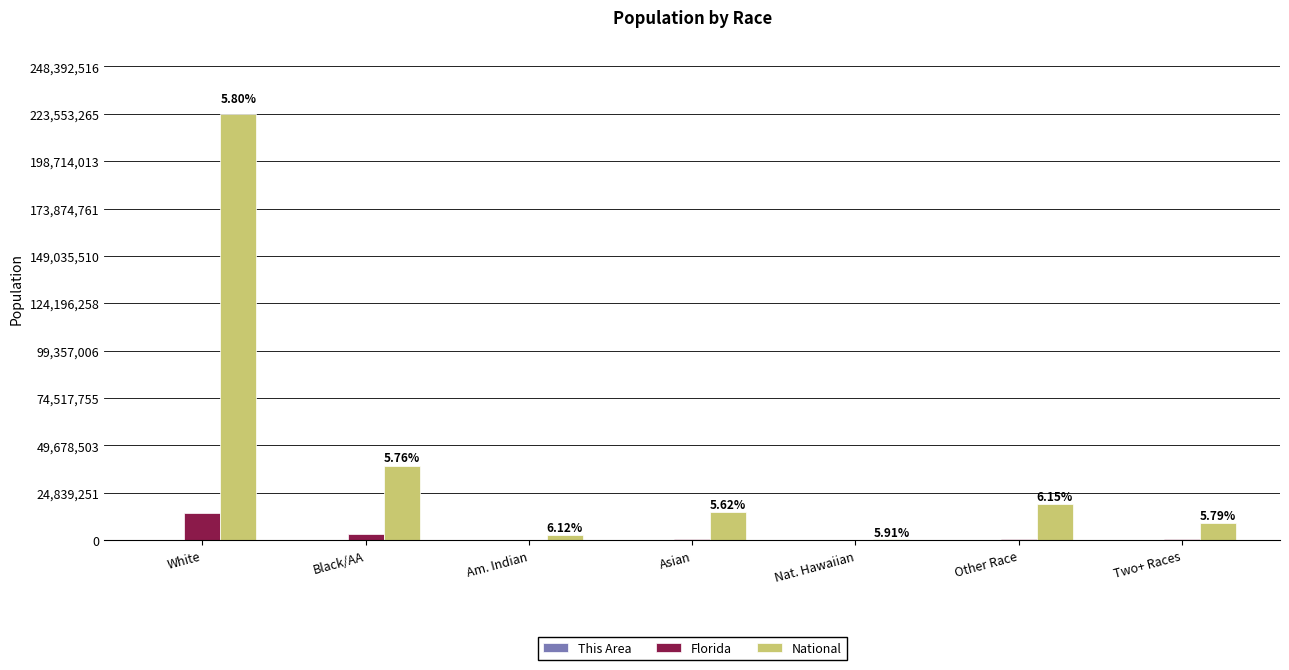

Which category has the highest value across all series?

White